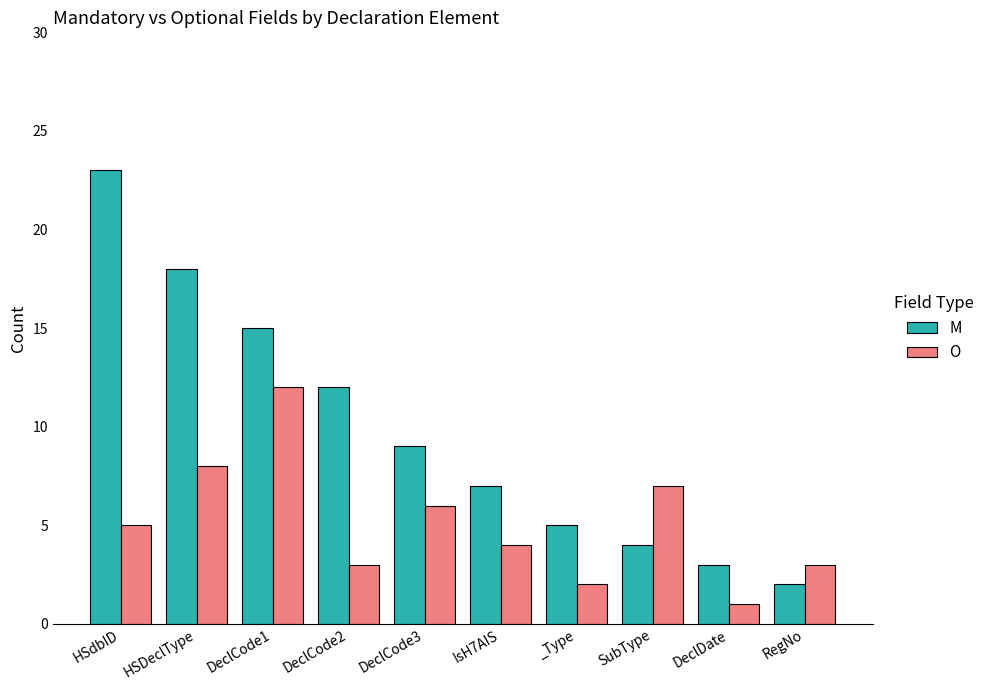

Which series has the widest spread of values?

M